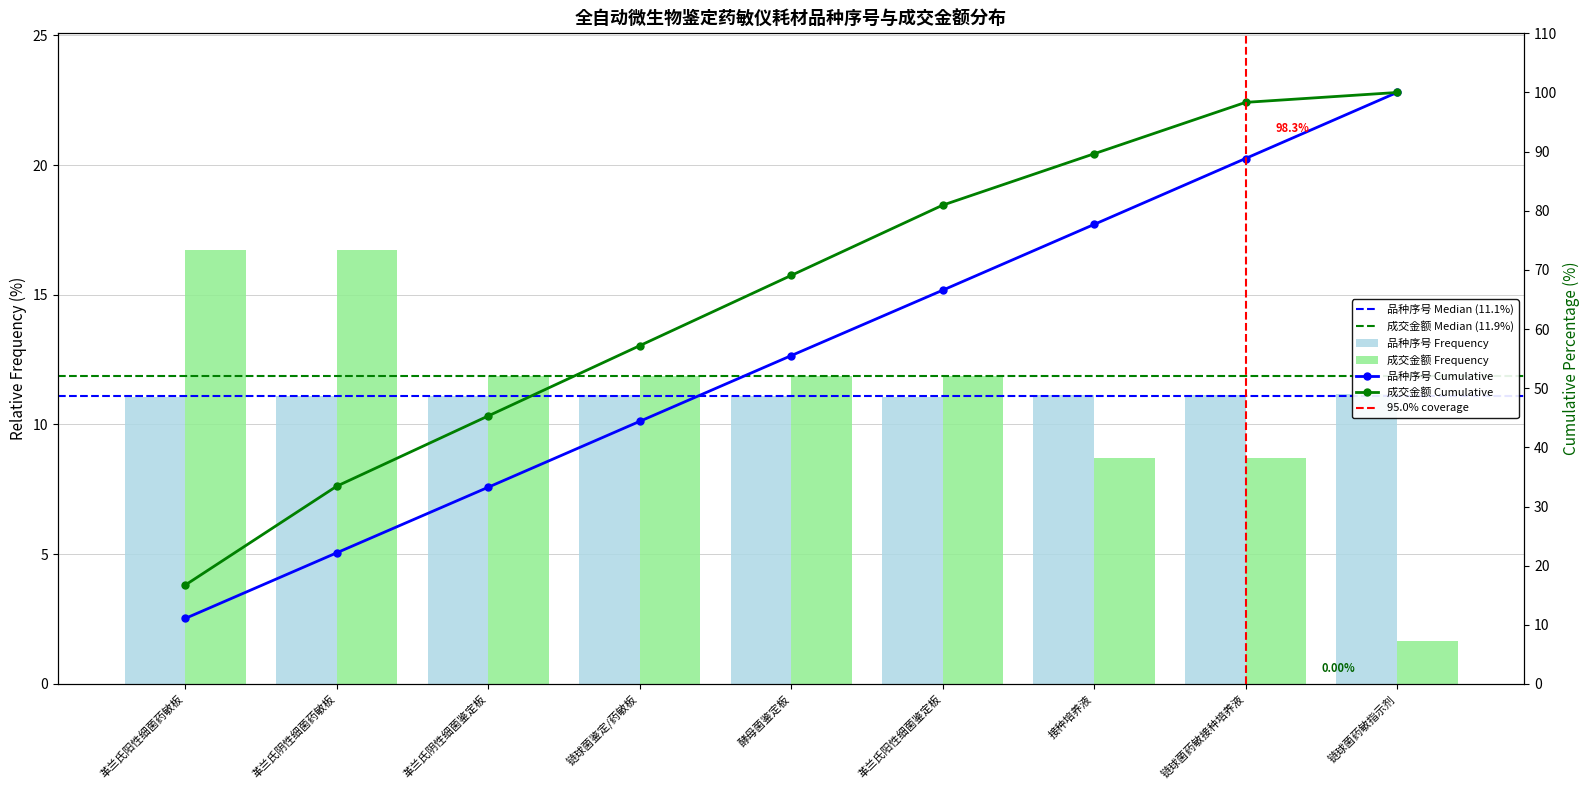

What is the average value?

55.5